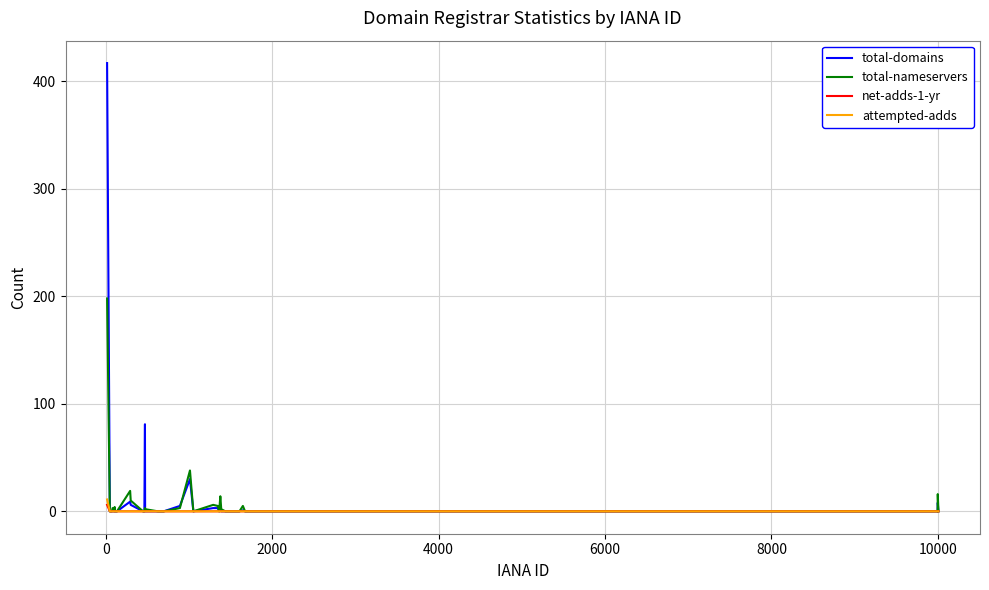

Which series has the largest range (max minus min)?

total-domains